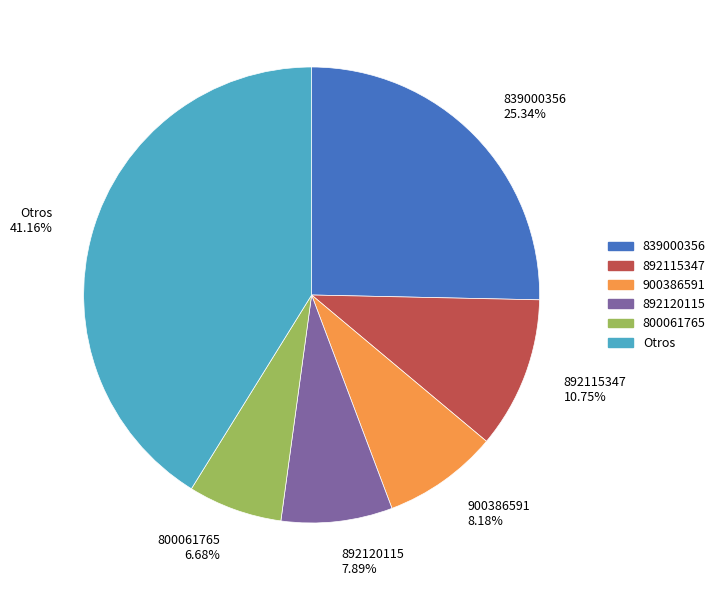

Approximately how many times larger is the value at 892115347 10.75% compared to 892120115 7.89%?

1.4